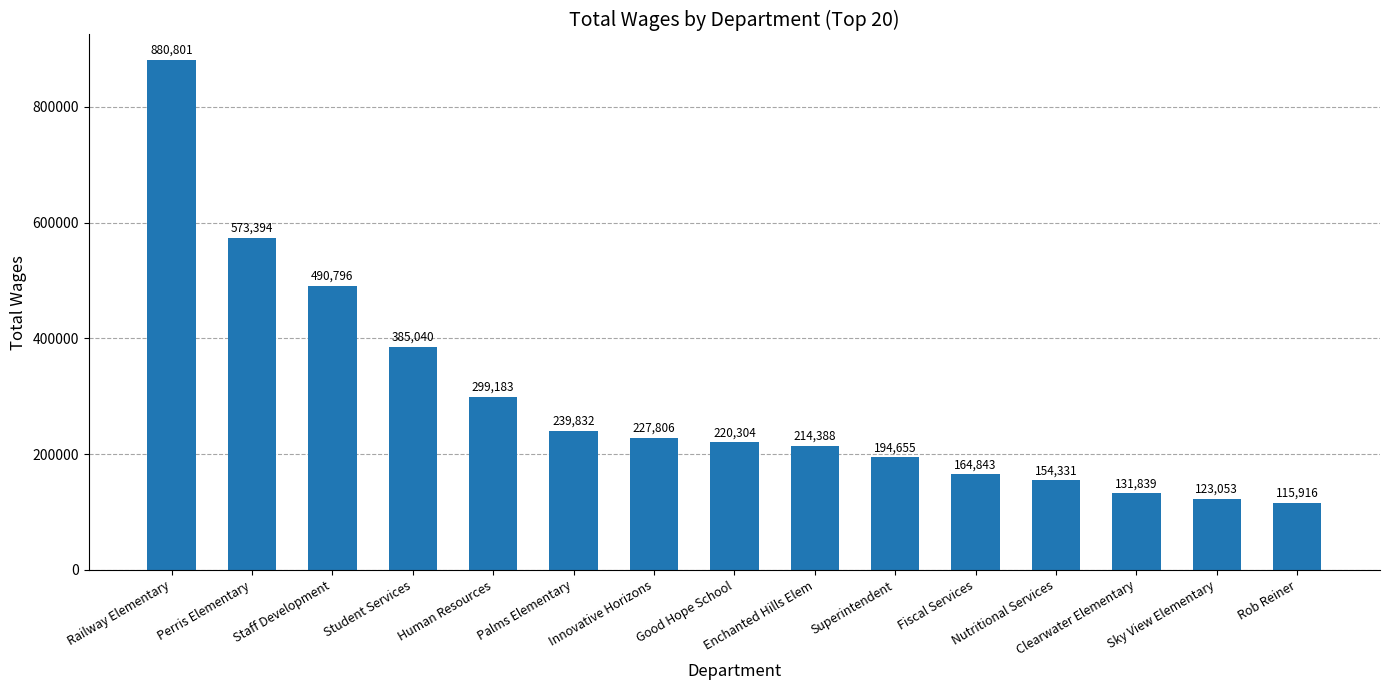

What is the maximum value shown in the chart?

880801